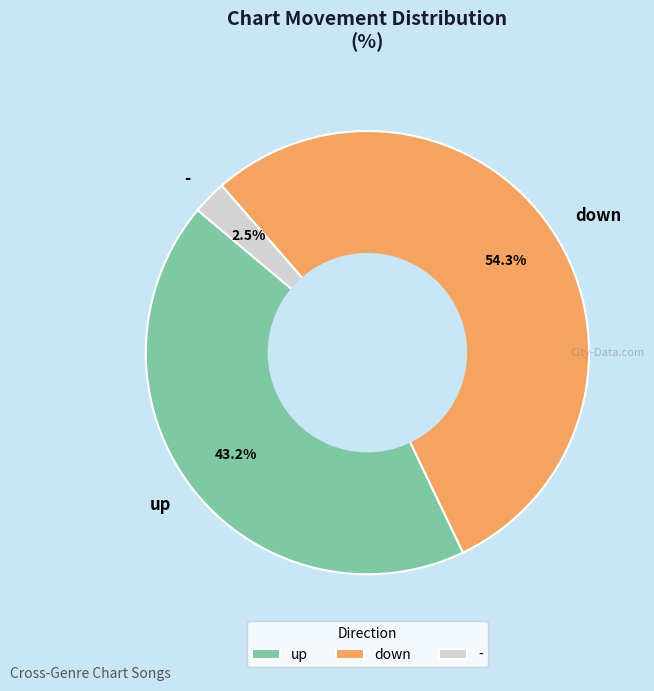

What is the ratio of the value at up to the value at down?

0.8